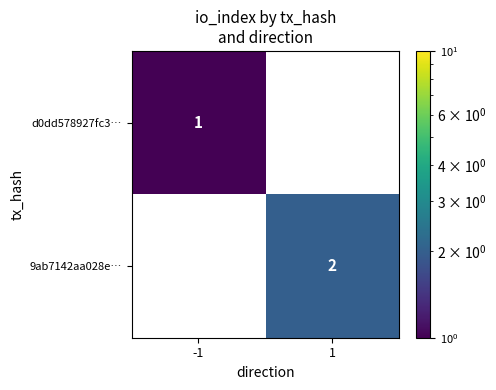

Between -1 and 1, which series saw the biggest shift?

9ab7142aa028e…